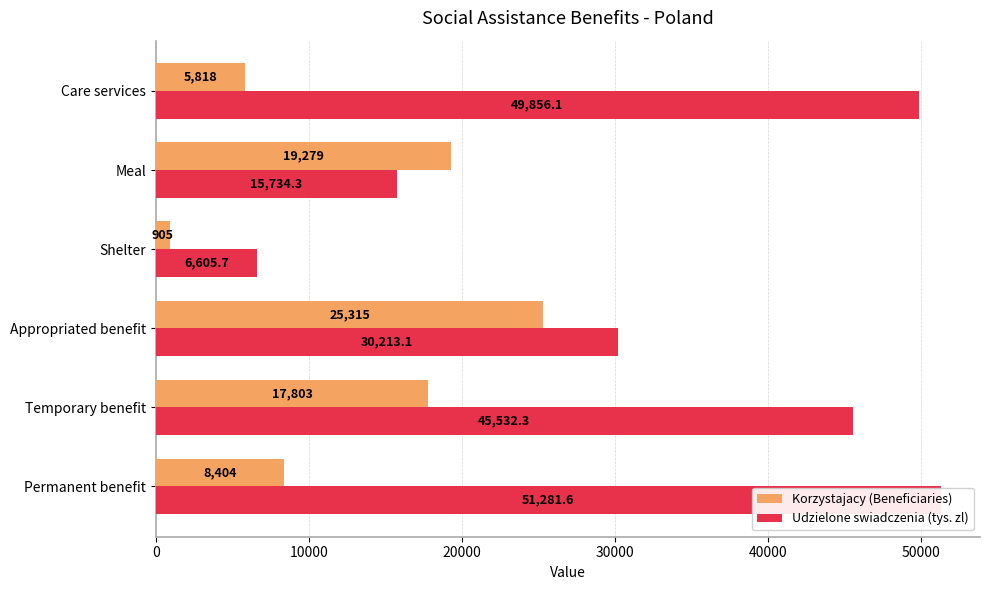

What is the difference between the maximum and minimum values in the Udzielone swiadczenia (tys. zl) series?

44675.9